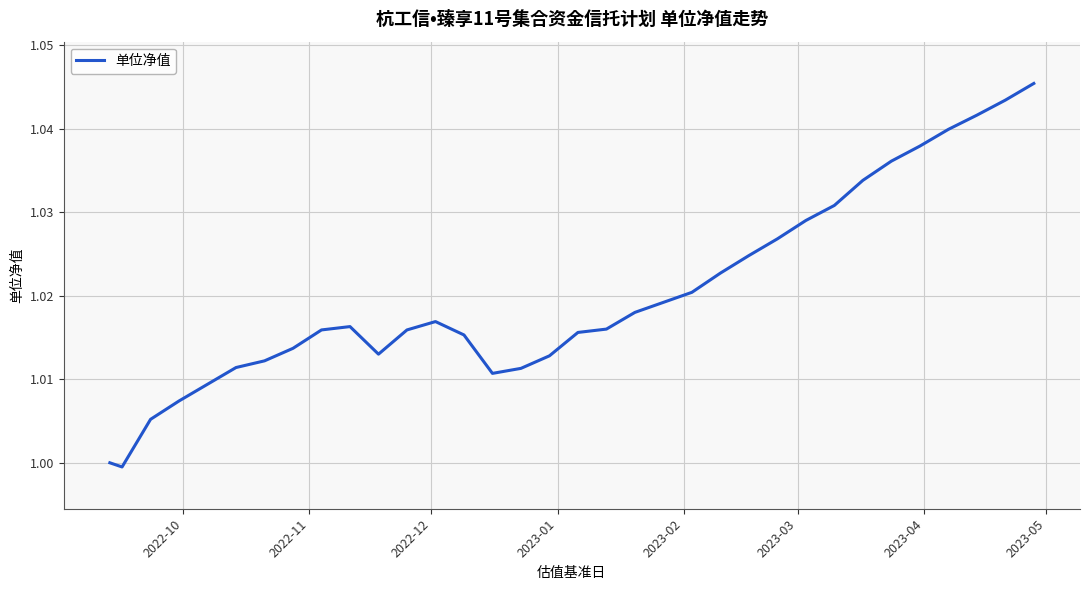

How many lines are shown in the chart?

1